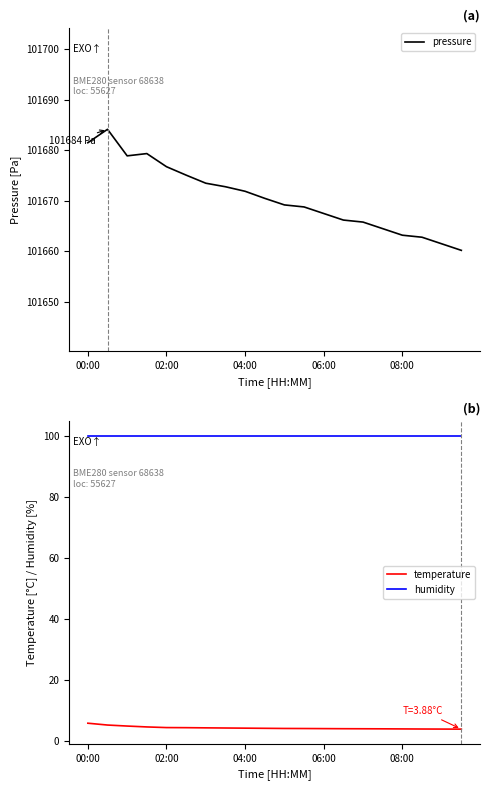

Count the number of categories in the chart.

20